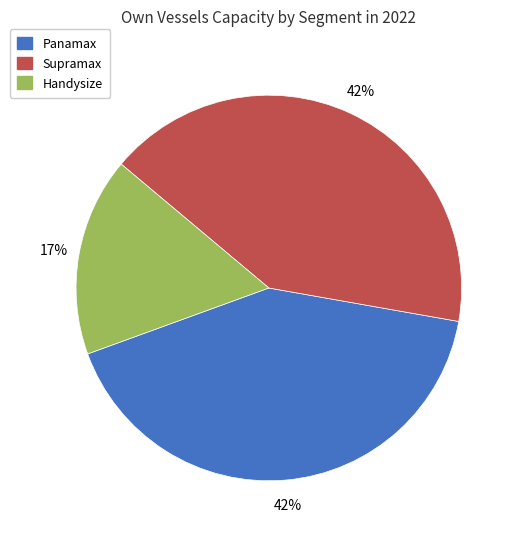

Which category has the smallest portion of the pie?

Handysize